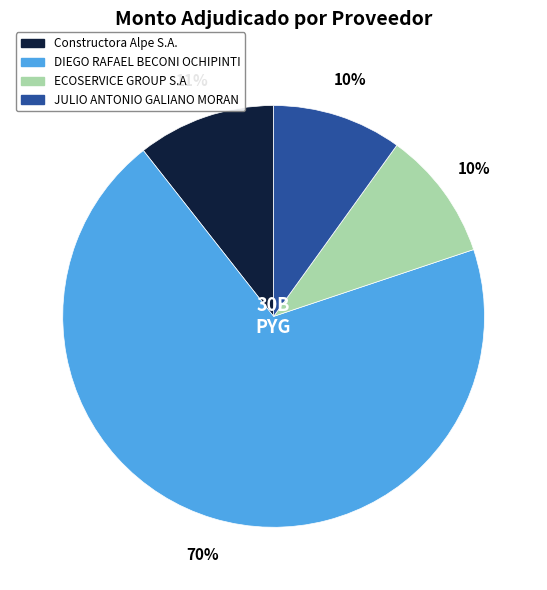

Which has a higher value, JULIO ANTONIO GALIANO MORAN or Constructora Alpe S.A.?

Constructora Alpe S.A.